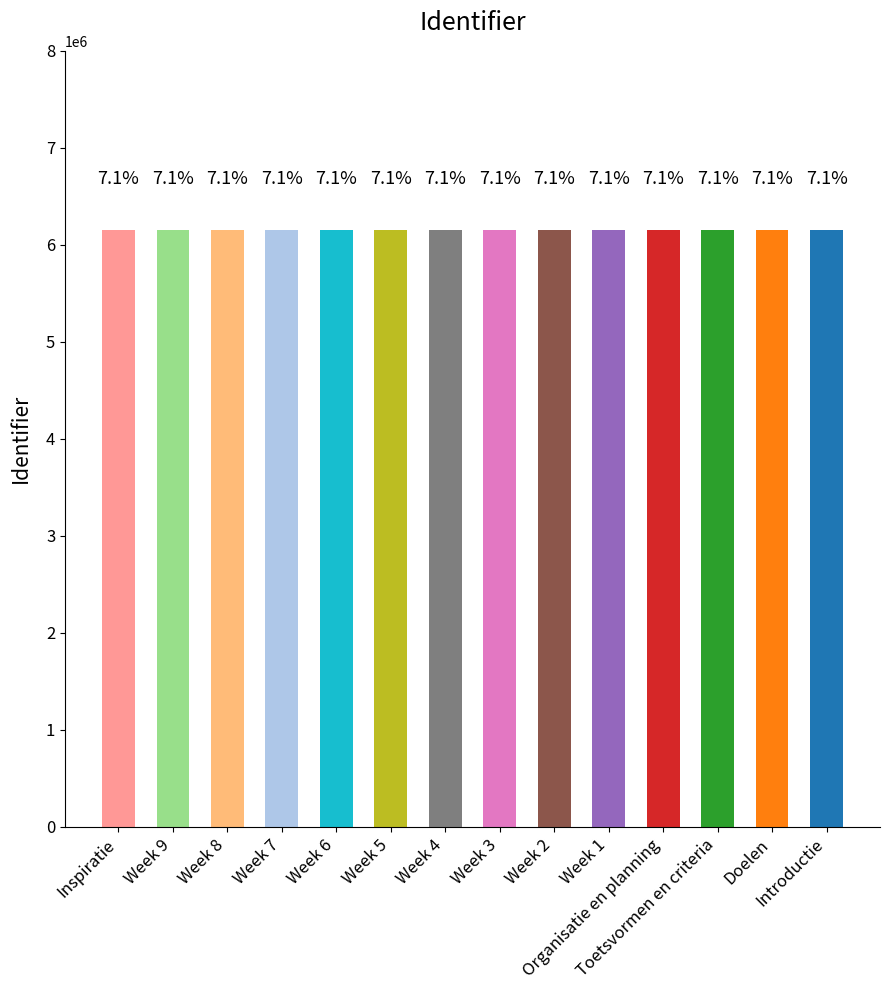

Reading left to right, extract all data points from this chart.

Inspiratie=6155504	Week 9=6155502	Week 8=6155500	Week 7=6155498	Week 6=6155496	Week 5=6155494	Week 4=6155492	Week 3=6155490	Week 2=6155488	Week 1=6155486	Organisatie en planning=6155484	Toetsvormen en criteria=6155482	Doelen=6155480	Introductie=6155477